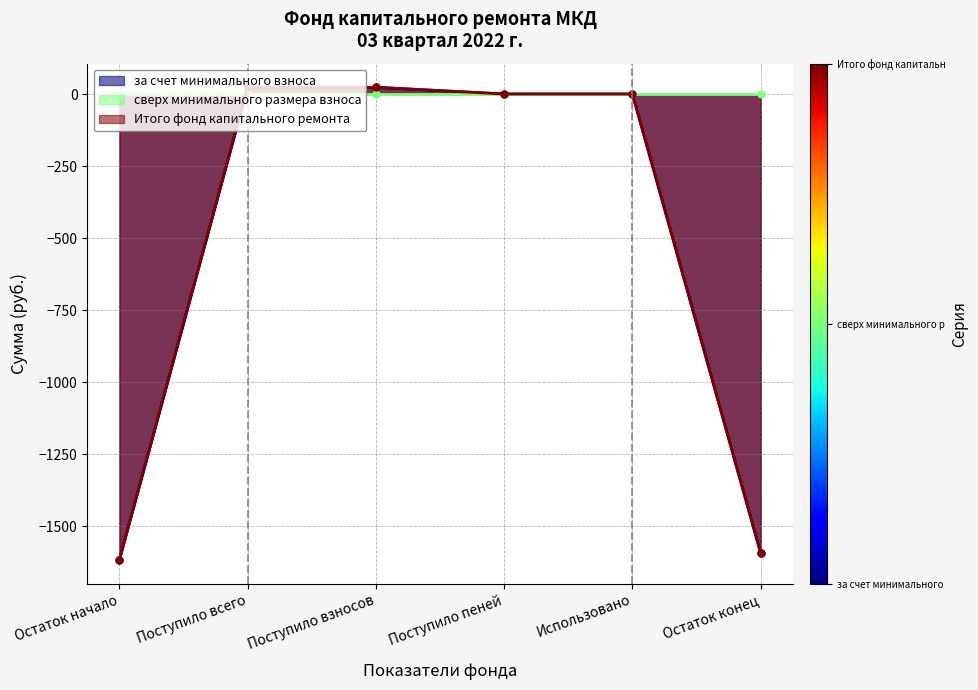

True or false: за счет минимального взноса has more than 0 points higher than both neighbors.

True